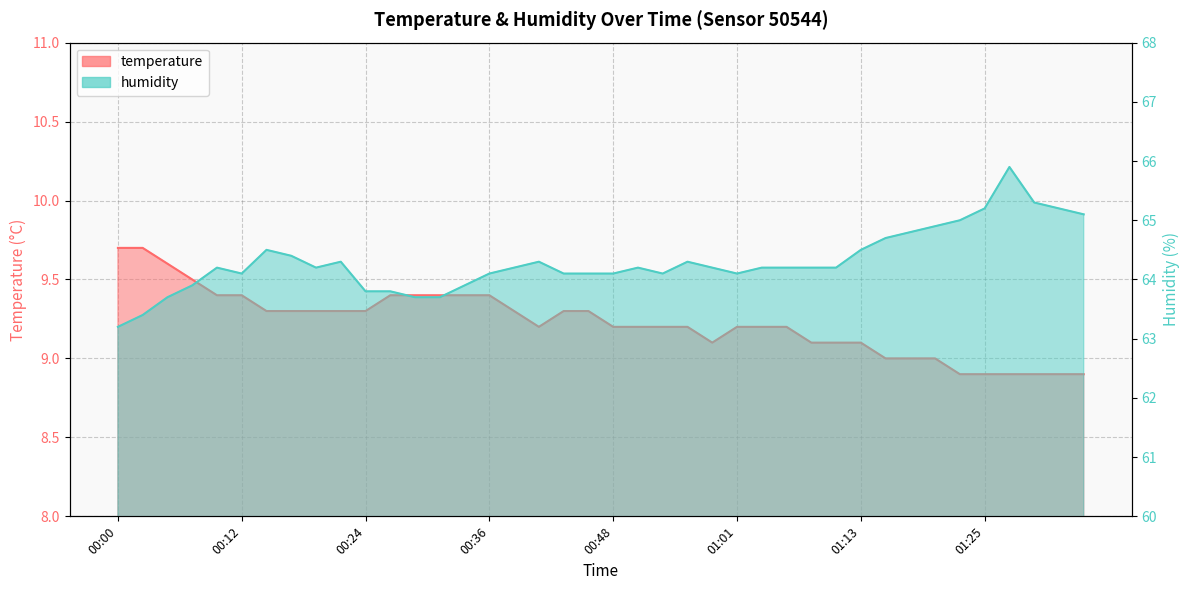

How many values in the temperature series exceed 9?

31